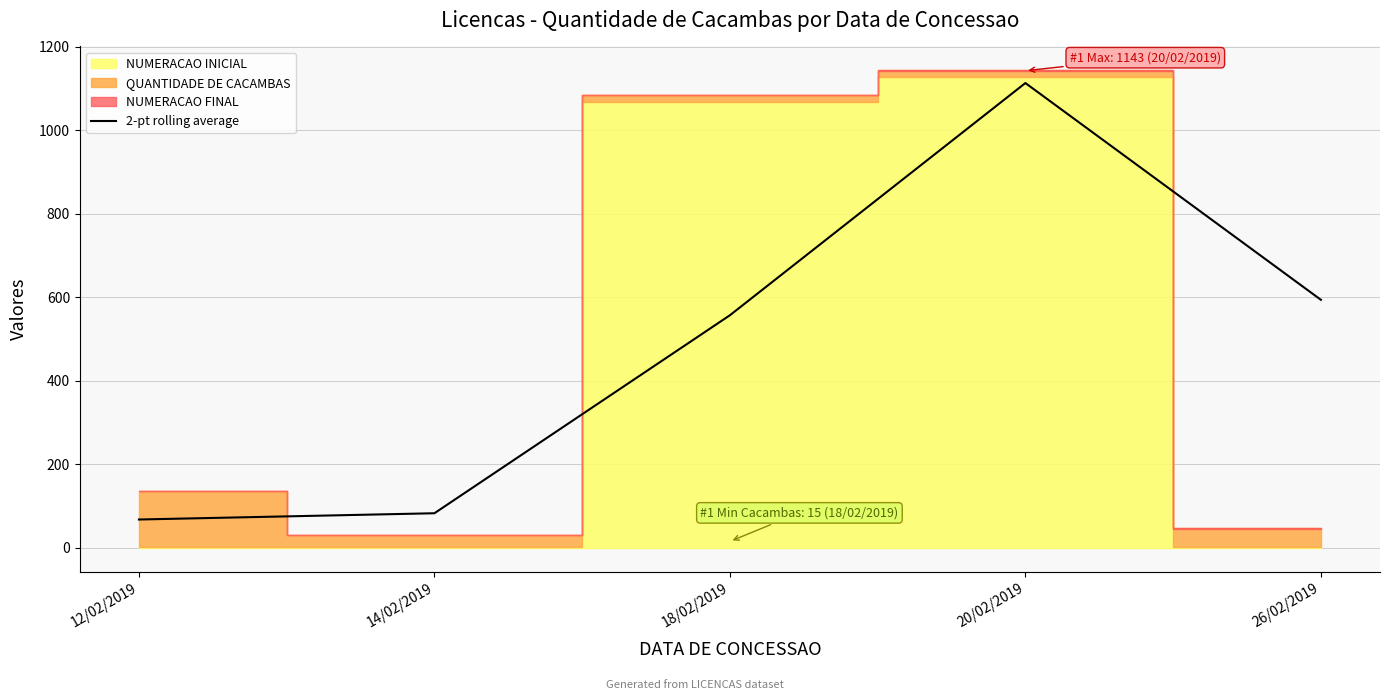

Reading left to right, transcribe all the data shown in this chart.

67.5	82.5	557.0	1113.5	594.0